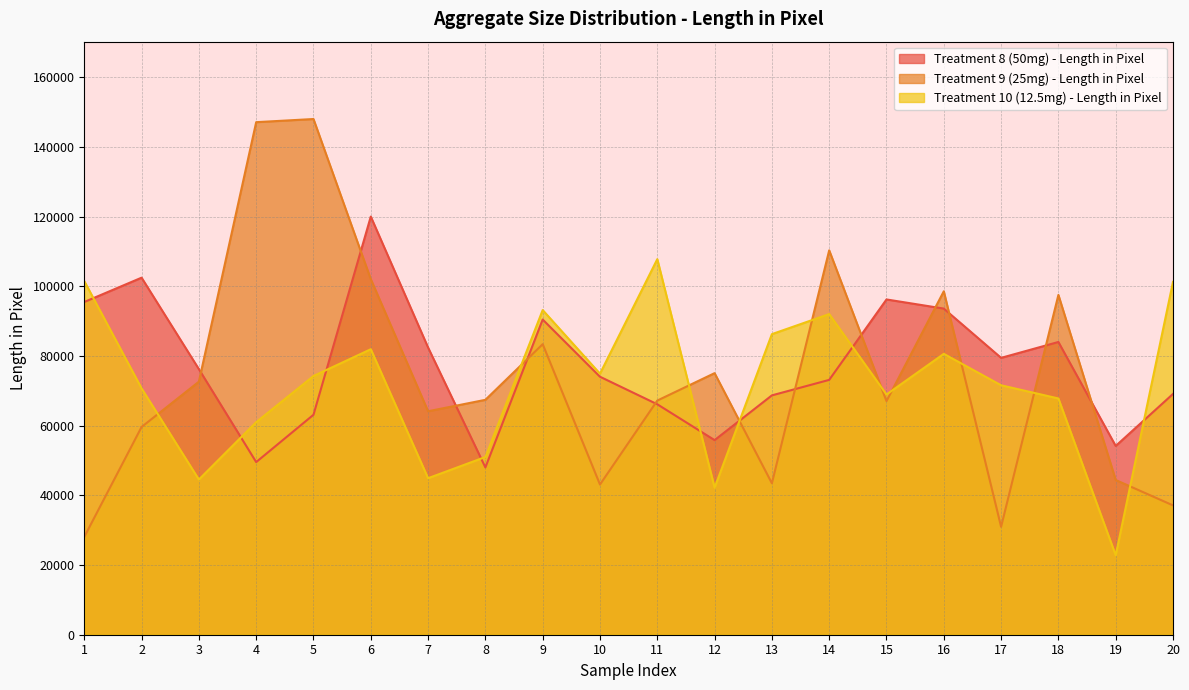

Does the chart have visible grid lines?

Yes